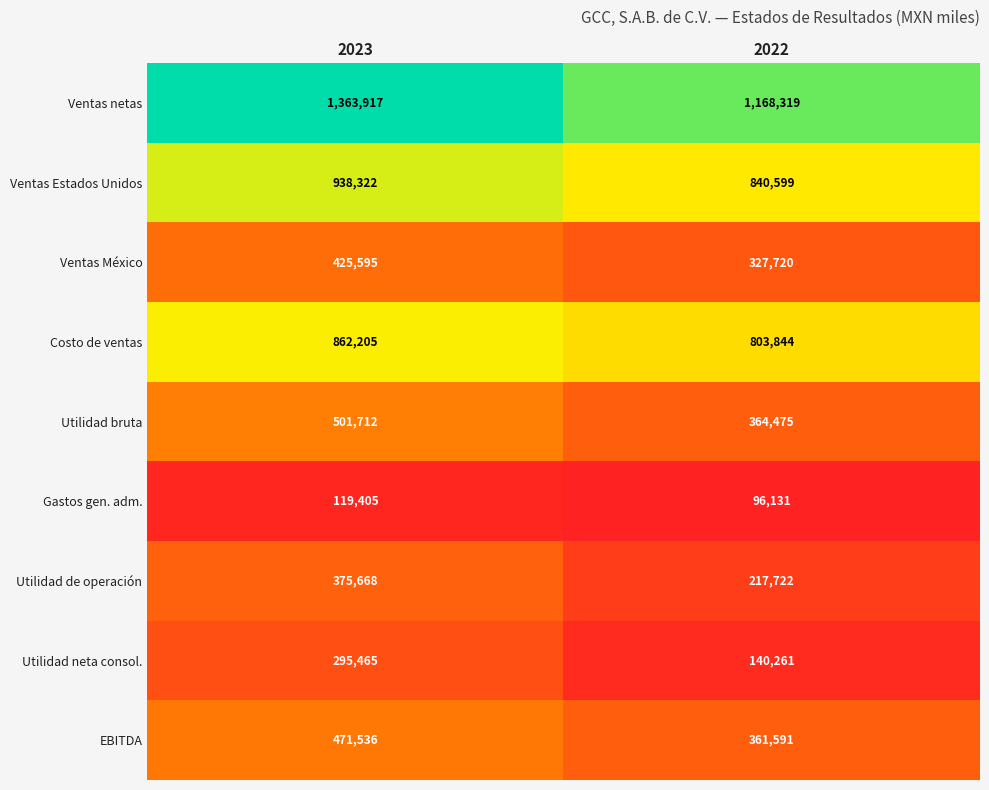

Reading right to left, transcribe all the data shown in this chart.

Ventas netas: 2022=1168319	2023=1363917
Ventas Estados Unidos: 2022=840599	2023=938322
Ventas México: 2022=327720	2023=425595
Costo de ventas: 2022=803844	2023=862205
Utilidad bruta: 2022=364475	2023=501712
Gastos gen. adm.: 2022=96131	2023=119405
Utilidad de operación: 2022=217722	2023=375668
Utilidad neta consol.: 2022=140261	2023=295465
EBITDA: 2022=361591	2023=471536